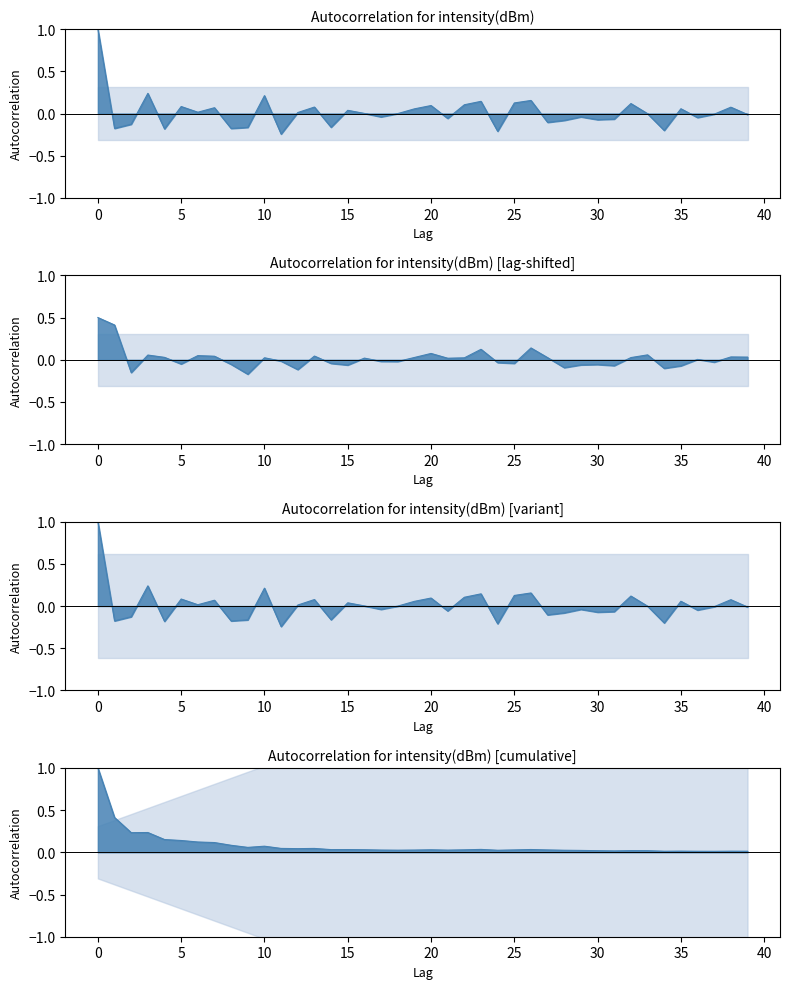

Which series ends up on top after the final intersection of acf cumulative line and acf line?

acf cumulative line